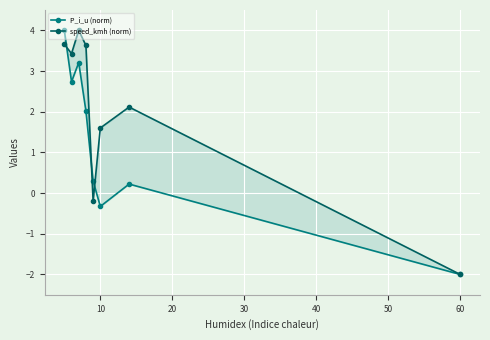

Is it true that P_i_u (norm) equals -0.5 at 10?

False